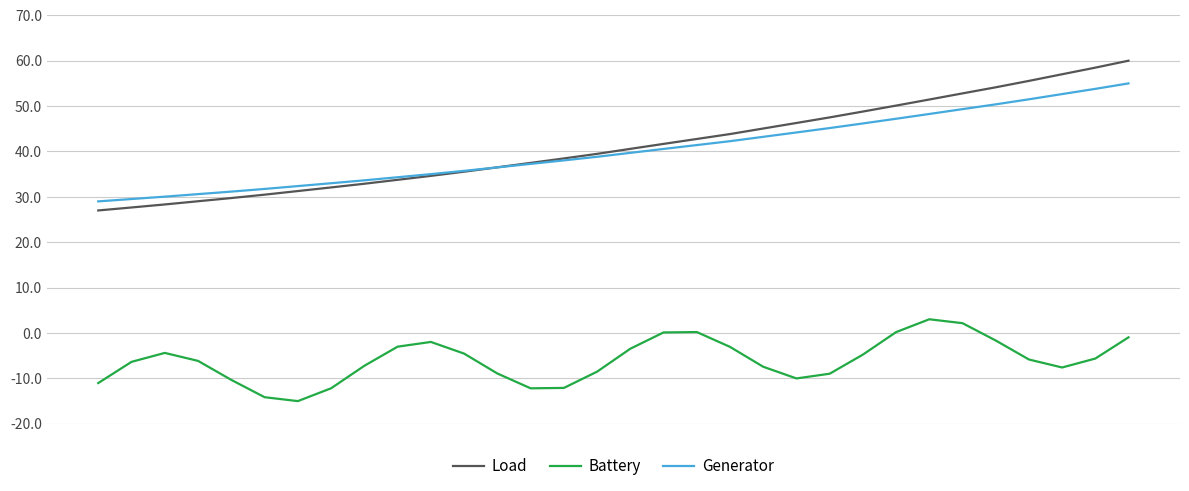

Which series has the largest range (max minus min)?

Load